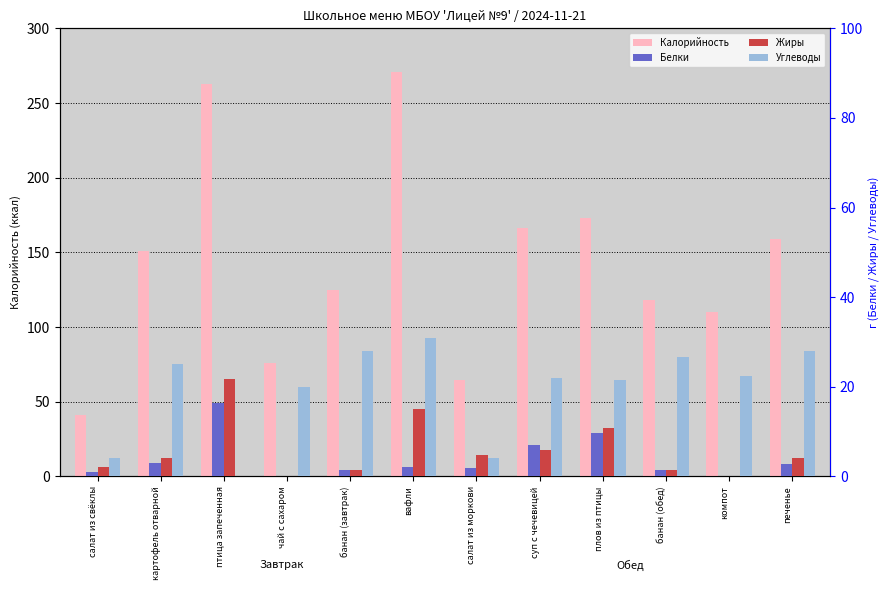

Reading right to left, extract all data points from this chart.

Калорийность: 158.7	110.0	118.4	172.8	166.0	64.8	271.0	124.6	76.0	262.9	151.0	41.0
Белки: 2.7	0.2	1.3	9.6	7.0	1.8	2.0	1.4	0.0	16.3	3.0	1.0
Жиры: 4.0	0.2	1.3	10.8	6.0	4.8	15.0	1.4	0.0	21.8	4.0	2.0
Углеводы: 28.0	22.3	26.6	21.6	22.0	4.2	31.0	28.0	20.0	0.0	25.0	4.0